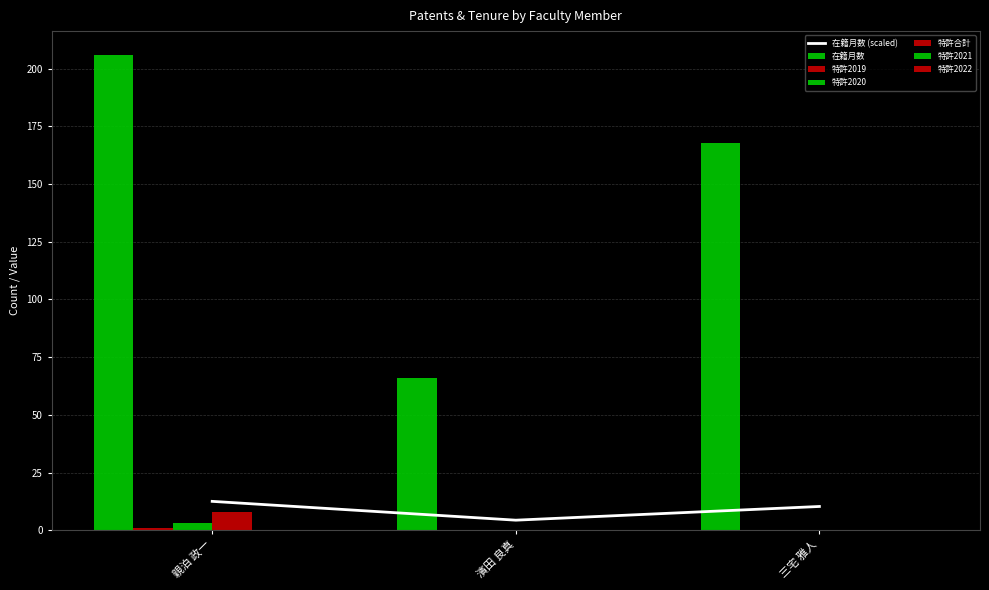

The value of 特許2019 at 三宅 雅人 is -0.6. True or false?

False